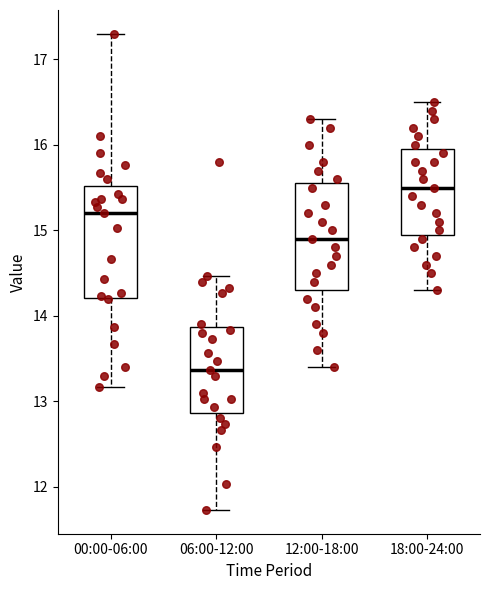

Reading left to right, read every box against the y-axis: the position of its median line, the range the box covers, and the ends of its whiskers. The values are not printed on the chart, so give them approximately, as read against the axis.

00:00-06:00: median 15.2, box 14.2 to 15.5, whiskers 13.2 to 17.3
06:00-12:00: median 13.4, box 12.9 to 13.9, whiskers 11.7 to 14.5
12:00-18:00: median 14.9, box 14.3 to 15.6, whiskers 13.4 to 16.3
18:00-24:00: median 15.5, box 15.0 to 16.0, whiskers 14.3 to 16.5